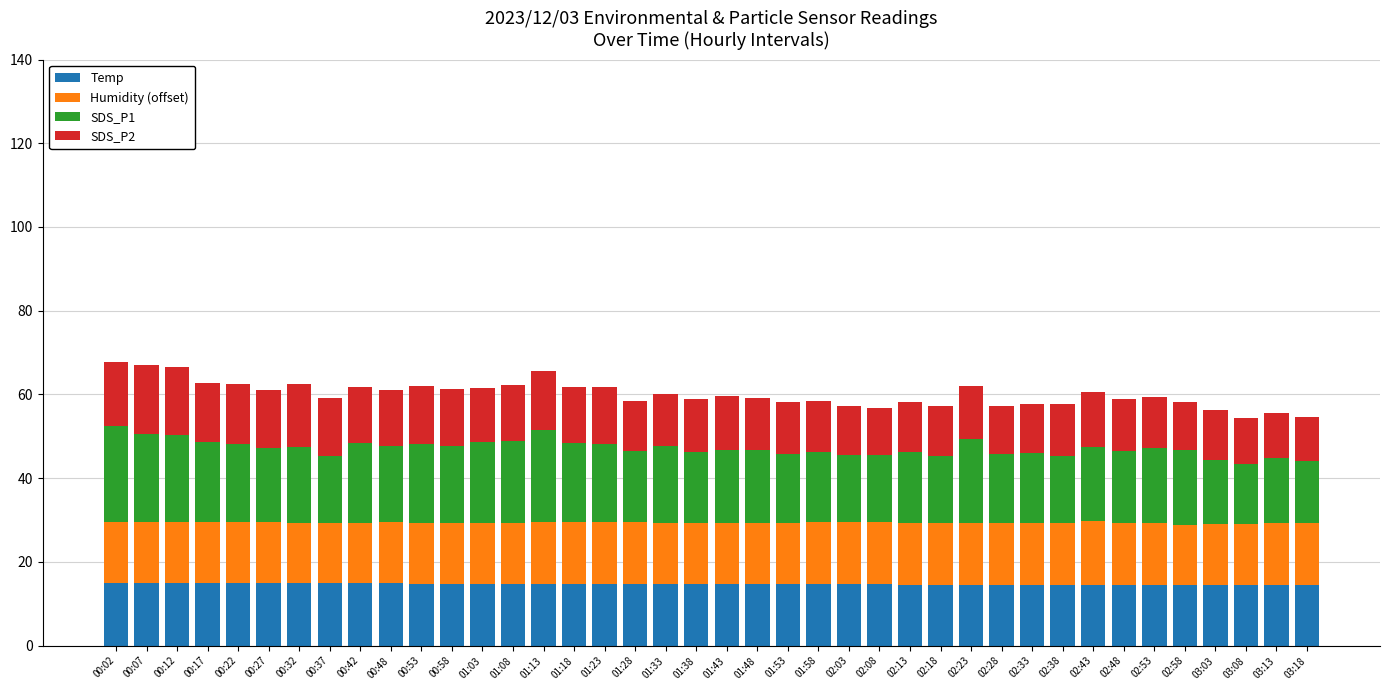

What is the total value across all series at 00:17?

62.9